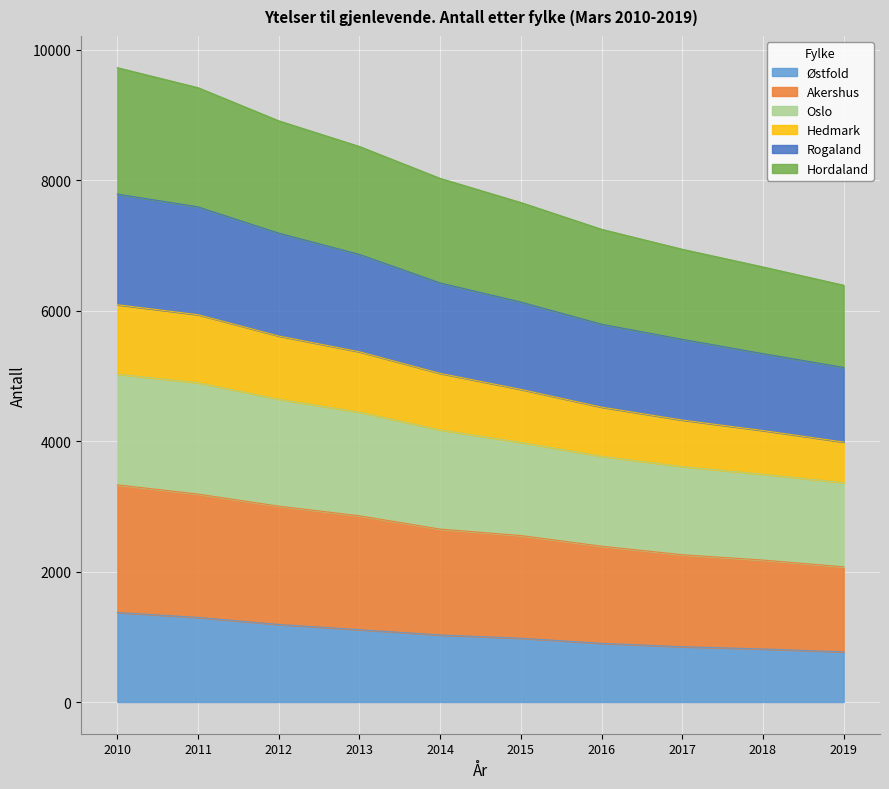

List the labels in order of Rogaland value, largest first.

2010, 2011, 2012, 2013, 2014, 2015, 2016, 2017, 2018, 2019